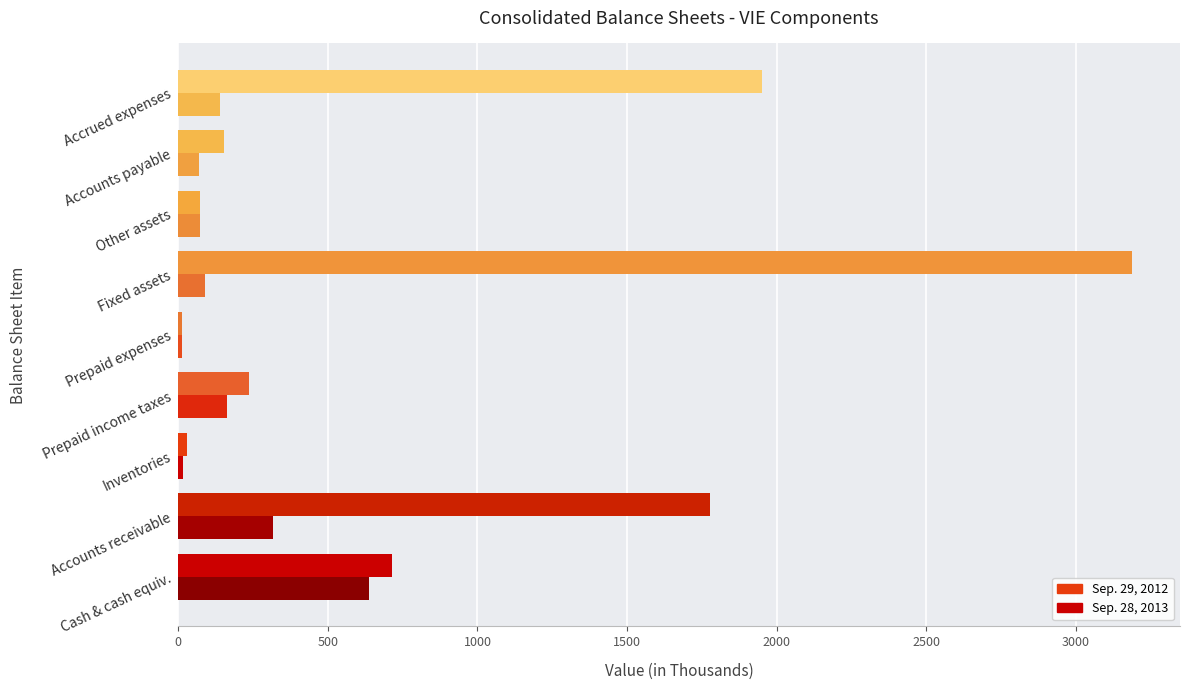

How many data points in Sep. 29, 2012 are less than 235?

4